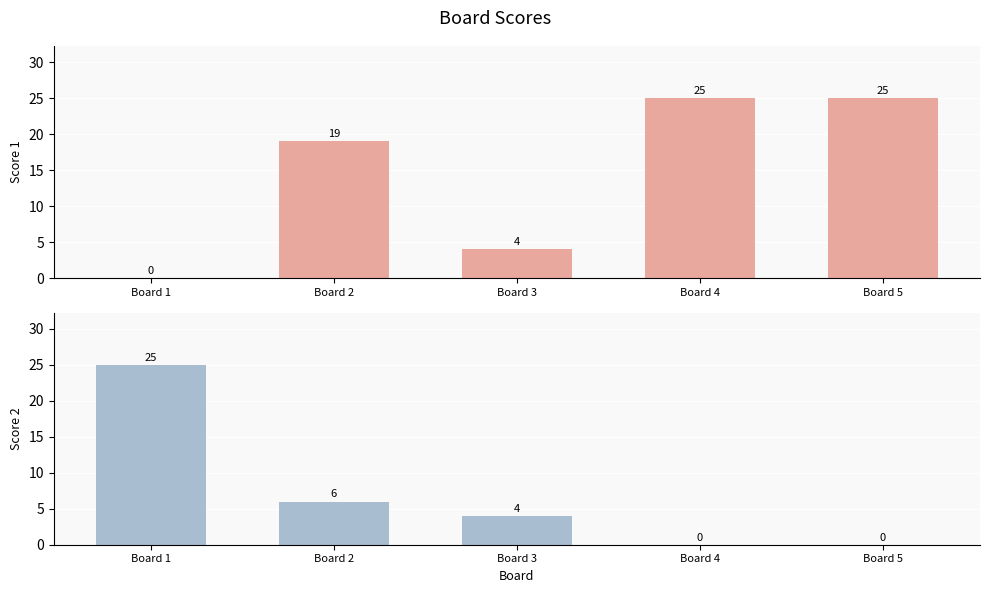

How many bars are there in each group?

2